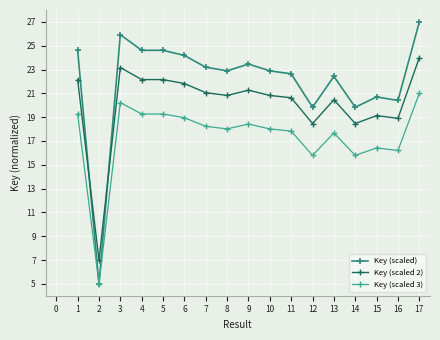

The value of Key (scaled 3) at 11 is 7.9. True or false?

False